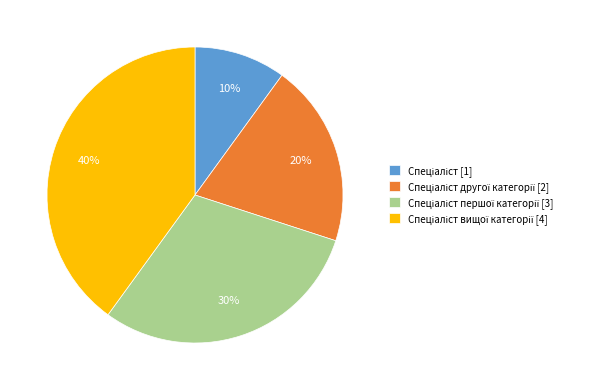

Is there any slice that represents more than half of the pie?

No